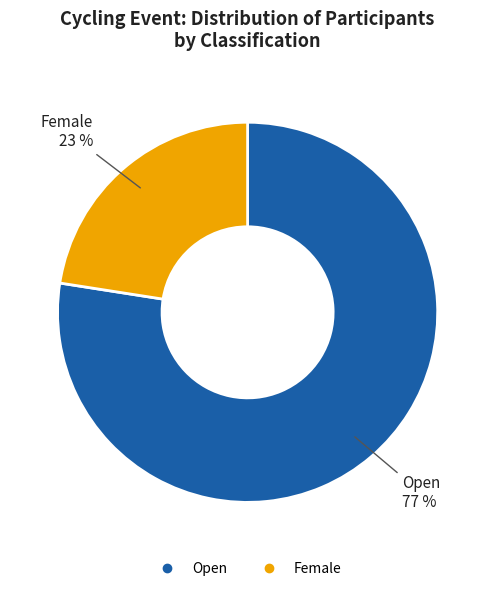

To the nearest percent, what percentage of the pie is Female?

23%